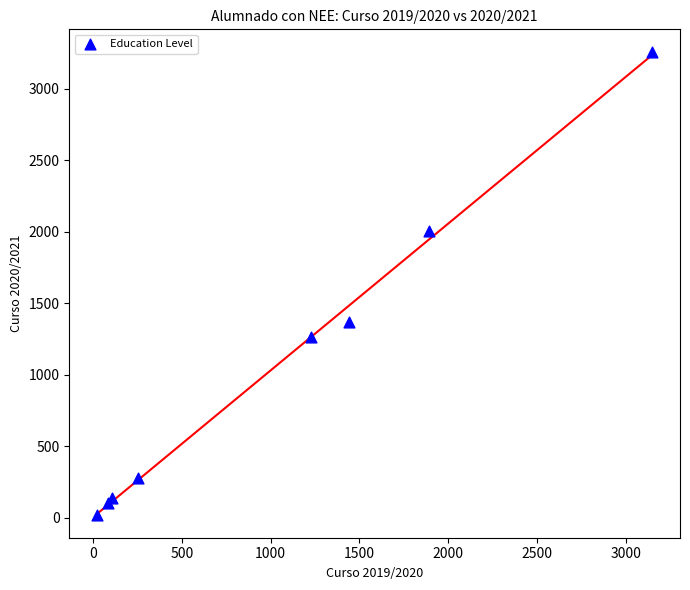

What Y value in the scatter plot is closest to 1637?

1367